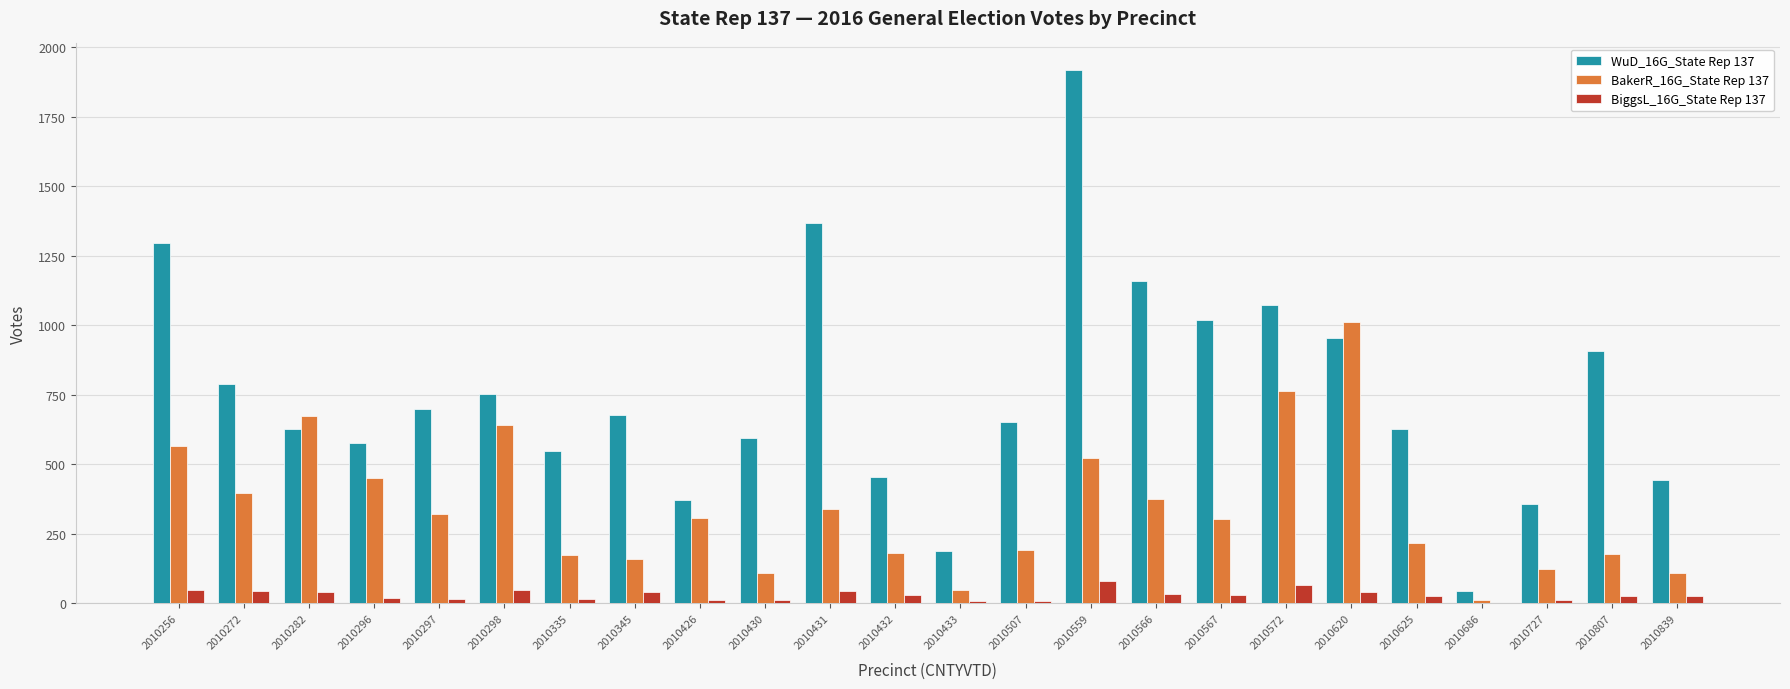

At which category is the sum across all series the highest?

2010559